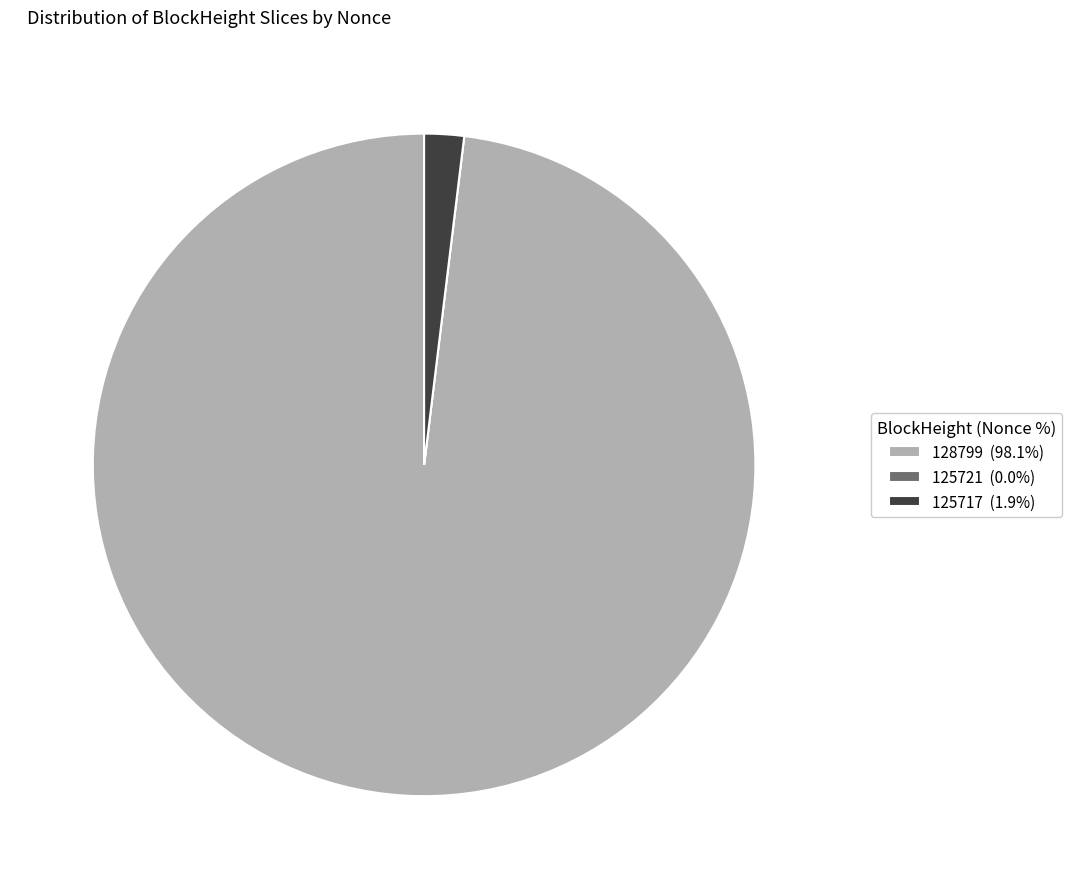

Does any single category account for the majority?

Yes